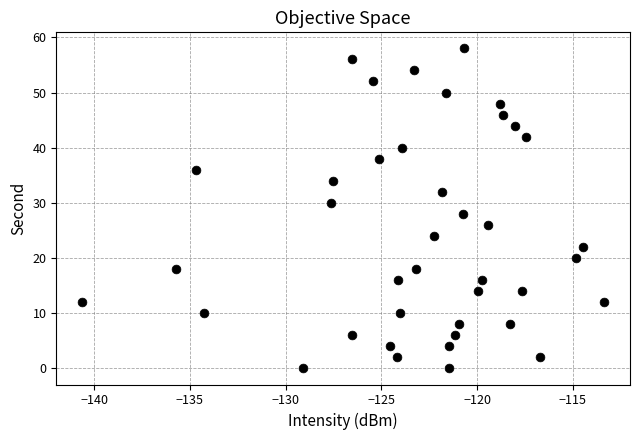

What is the range of Y values (max minus min)?

58